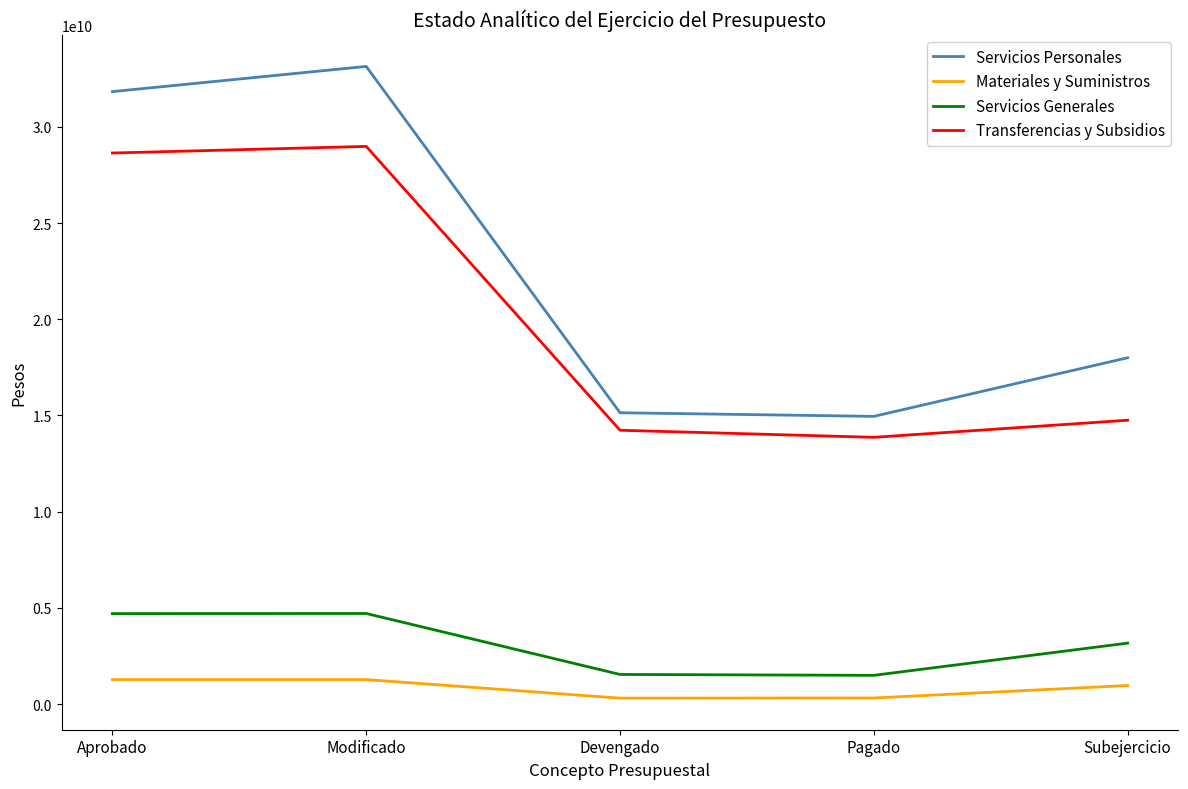

Which series has the largest total across all categories?

Servicios Personales